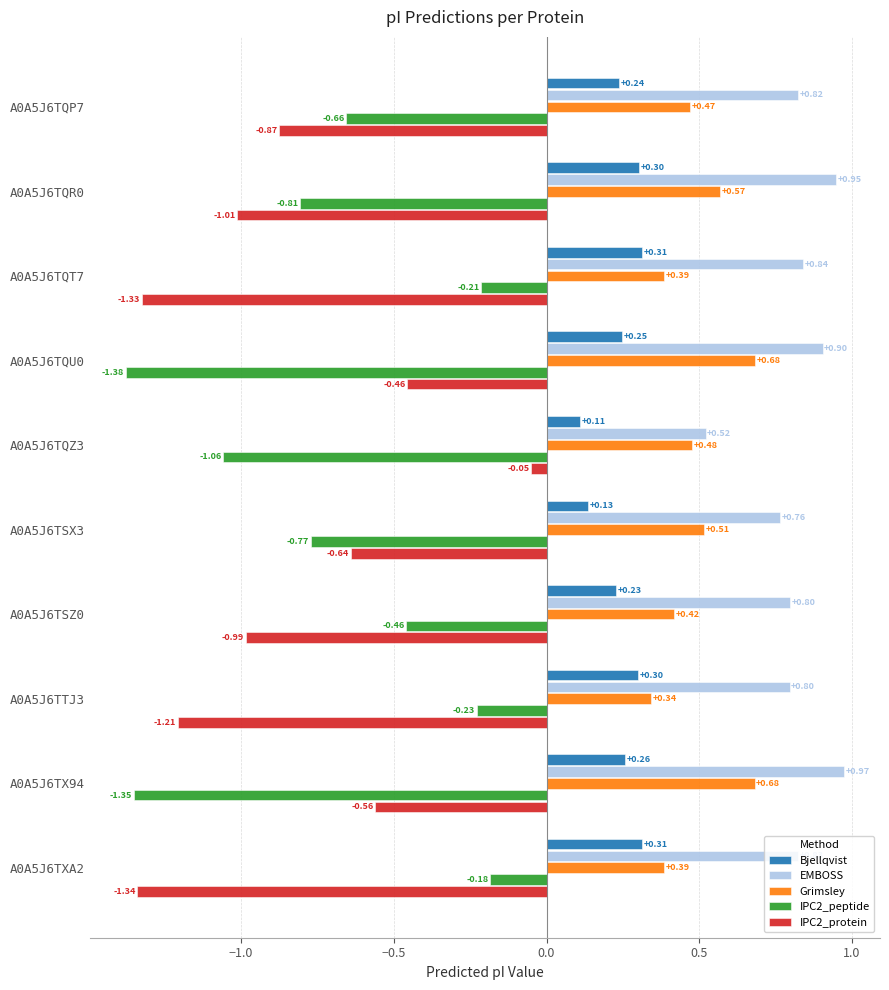

How many distinct data groups are displayed?

5